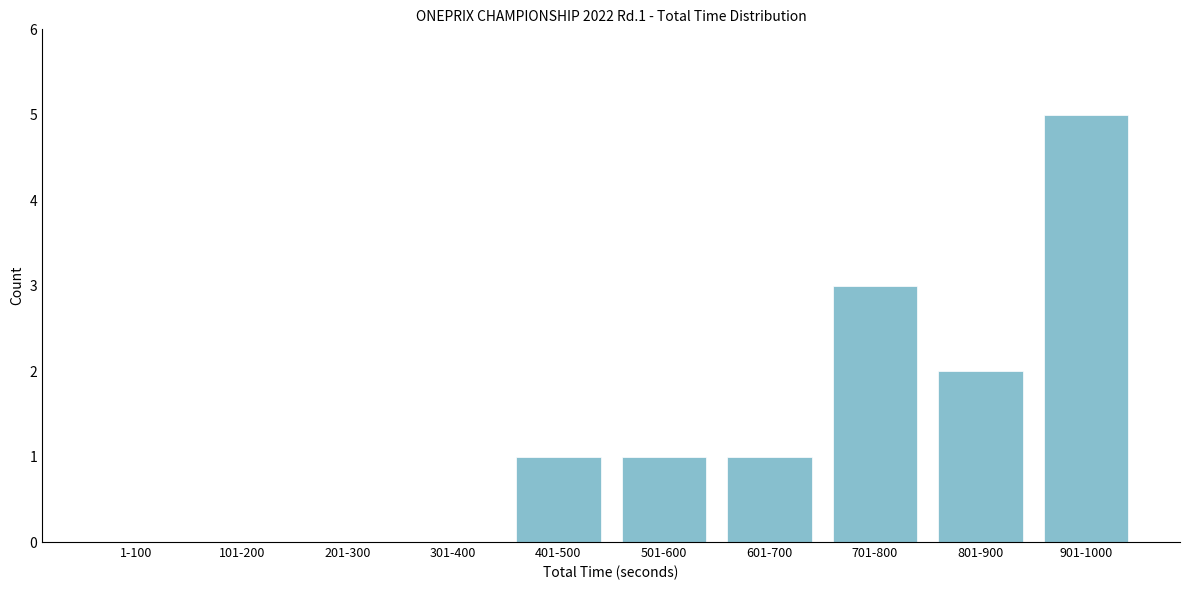

Reading left to right, extract all data points from this chart.

1-100=0	101-200=0	201-300=0	301-400=0	401-500=1	501-600=1	601-700=1	701-800=3	801-900=2	901-1000=5